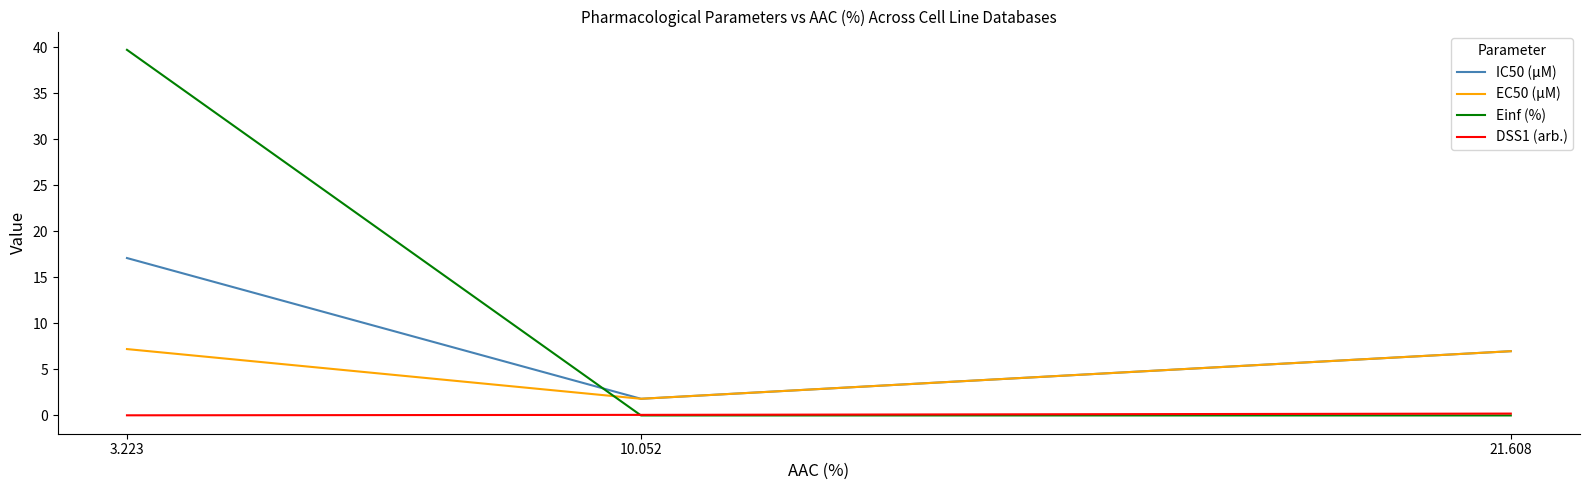

List the series in order of their overall mean, lowest first.

DSS1 (arb.), EC50 (µM), IC50 (µM), Einf (%)